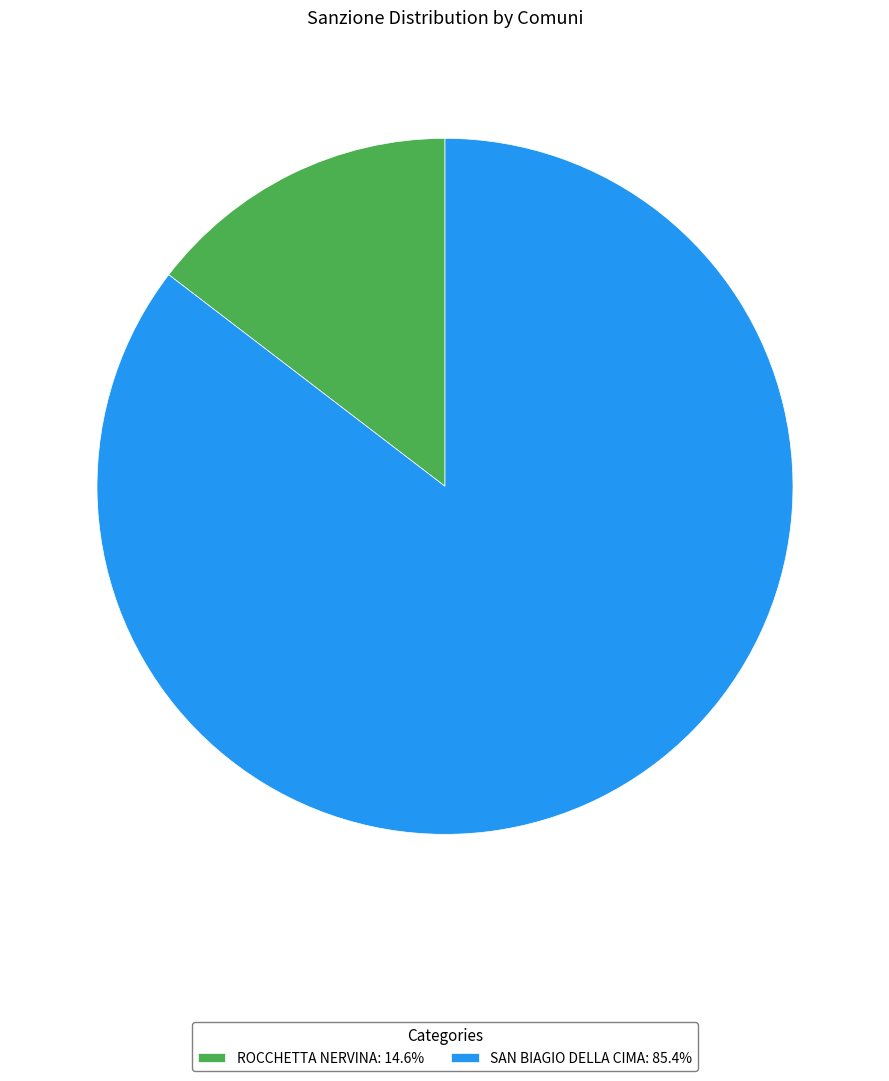

Is SAN BIAGIO DELLA CIMA: 85.4% the majority of the pie?

Yes